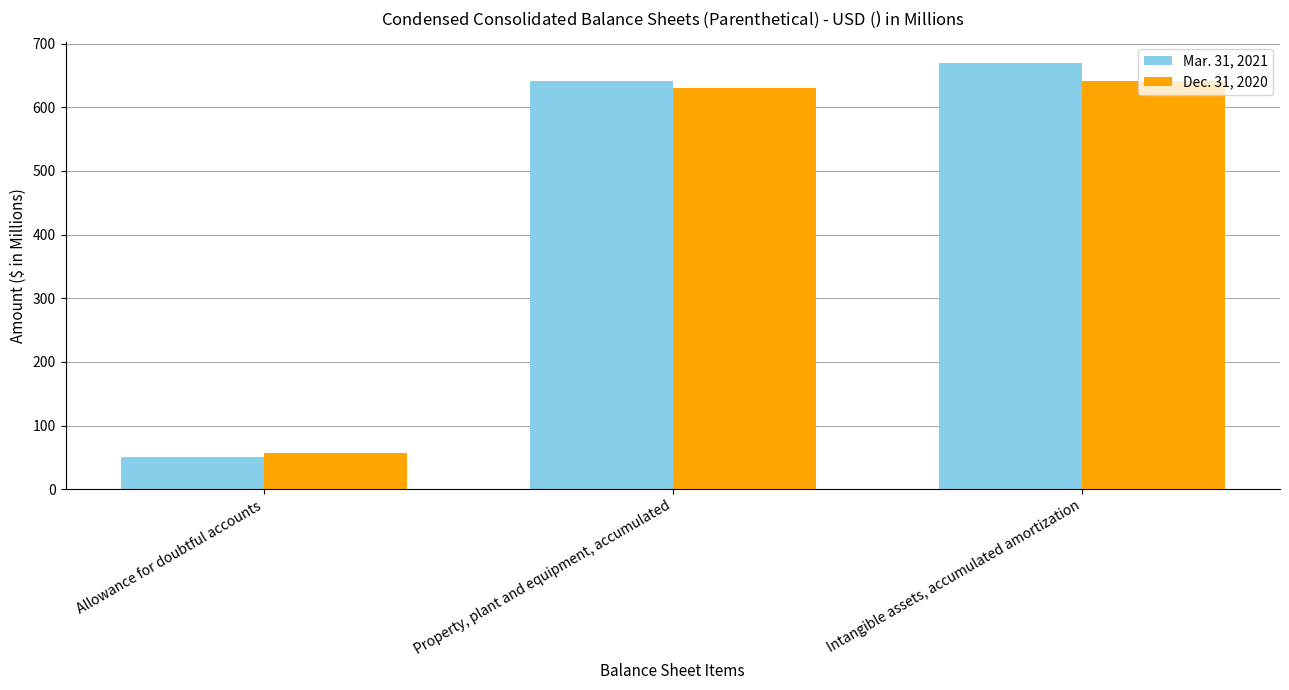

The Dec. 31, 2020 series shows 1132.7 at Property, plant and equipment, accumulated. True or false?

False